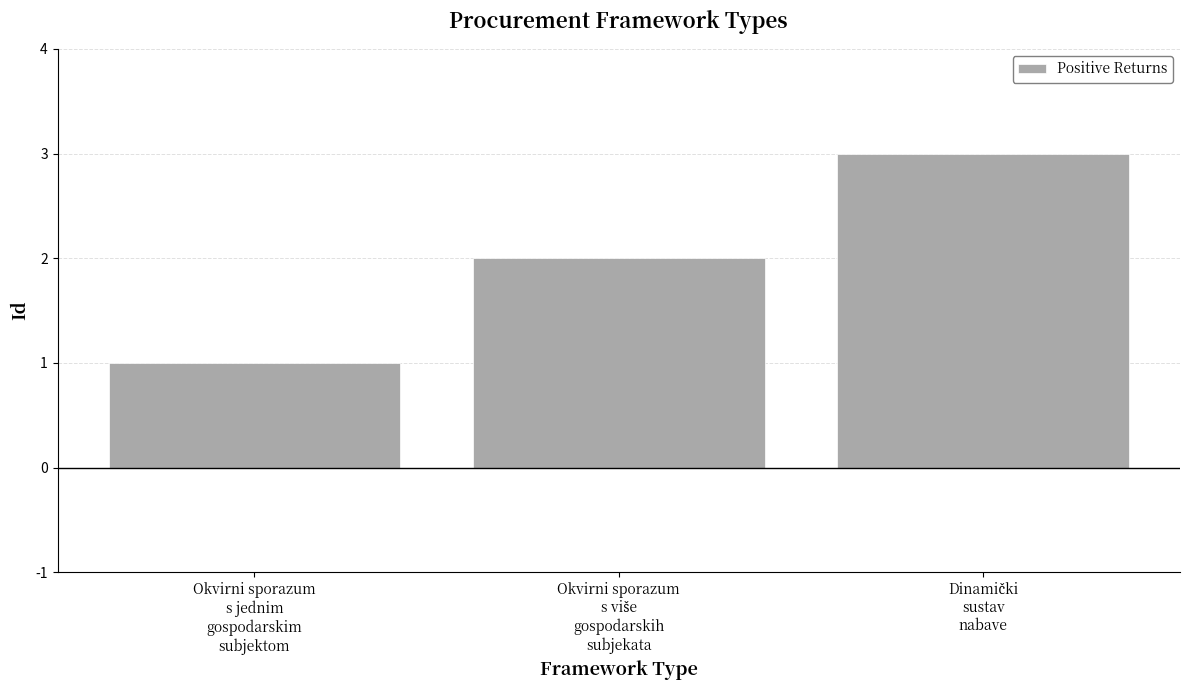

Count the number of categories in the chart.

3